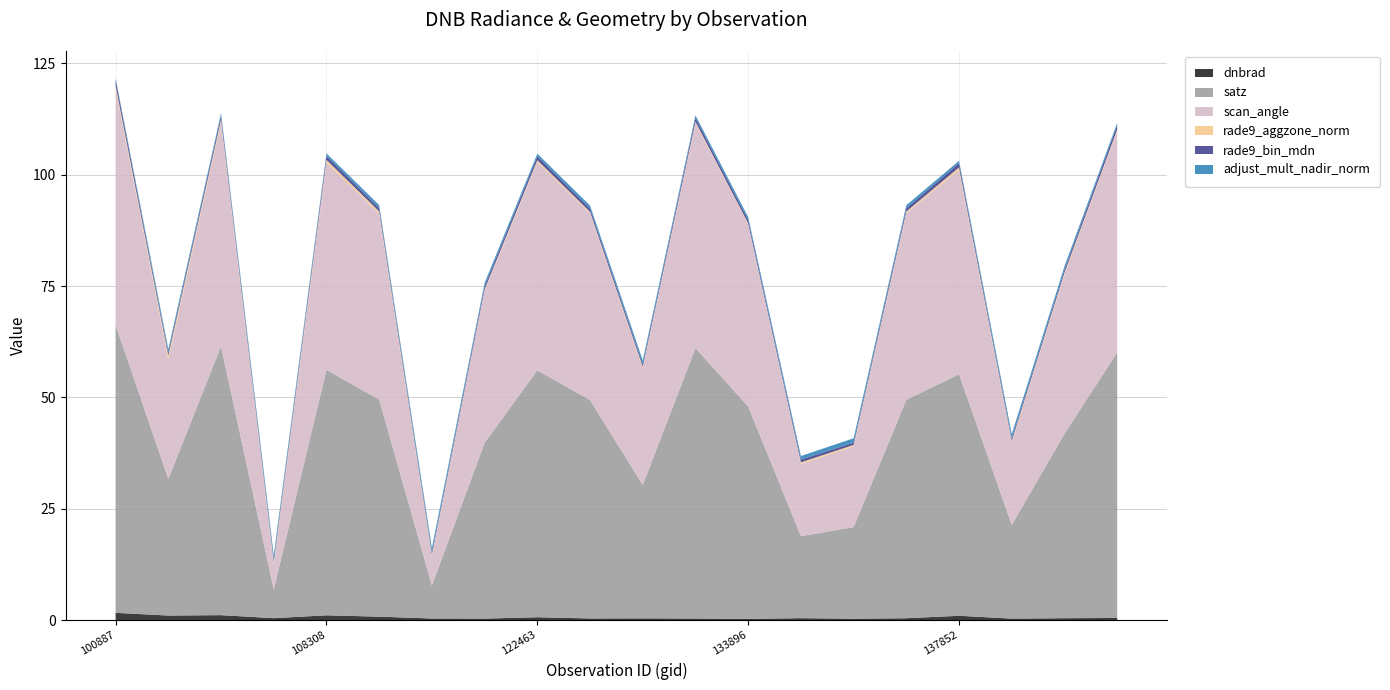

Reading left to right, extract all data points from this chart.

dnbrad: 100887=1.7	103720=1.0	104071=1.1	104431=0.5	108308=1.1	109184=0.8	109895=0.4	121942=0.4	122463=0.7	123366=0.4	132076=0.4	132606=0.4	133896=0.3	134076=0.5	134260=0.3	137458=0.4	137852=1.0	143488=0.4	144676=0.5	145084=0.5
satz: 100887=64.6	103720=30.7	104071=60.3	104431=6.5	108308=55.1	109184=48.7	109895=7.4	121942=39.4	122463=55.4	123366=49.0	132076=29.9	132606=60.7	133896=47.7	134076=18.4	134260=20.6	137458=49.0	137852=54.2	143488=21.0	144676=41.4	145084=59.6
scan_angle: 100887=53.1	103720=26.8	104071=50.3	104431=5.7	108308=46.5	109184=41.7	109895=6.5	121942=34.2	122463=46.8	123366=41.9	132076=26.2	132606=50.5	133896=40.9	134076=16.2	134260=18.1	137458=41.9	137852=45.9	143488=18.5	144676=35.8	145084=49.7
rade9_aggzone_norm: 100887=0.6	103720=0.9	104071=0.6	104431=0.5	108308=0.6	109184=0.5	109895=0.4	121942=0.3	122463=0.4	123366=0.3	132076=0.4	132606=0.3	133896=0.2	134076=0.3	134260=0.3	137458=0.3	137852=0.5	143488=0.4	144676=0.4	145084=0.3
rade9_bin_mdn: 100887=1.3	103720=0.6	104071=0.9	104431=0.5	108308=0.9	109184=0.7	109895=0.5	121942=0.7	122463=0.9	123366=0.7	132076=0.6	132606=0.9	133896=0.8	134076=0.6	134260=0.5	137458=0.7	137852=1.0	143488=0.5	144676=0.6	145084=1.0
adjust_mult_nadir_norm: 100887=0.4	103720=0.8	104071=0.6	104431=1.0	108308=0.6	109184=0.7	109895=1.0	121942=0.7	122463=0.6	123366=0.7	132076=0.8	132606=0.6	133896=0.7	134076=0.8	134260=1.0	137458=0.7	137852=0.5	143488=1.0	144676=0.8	145084=0.5